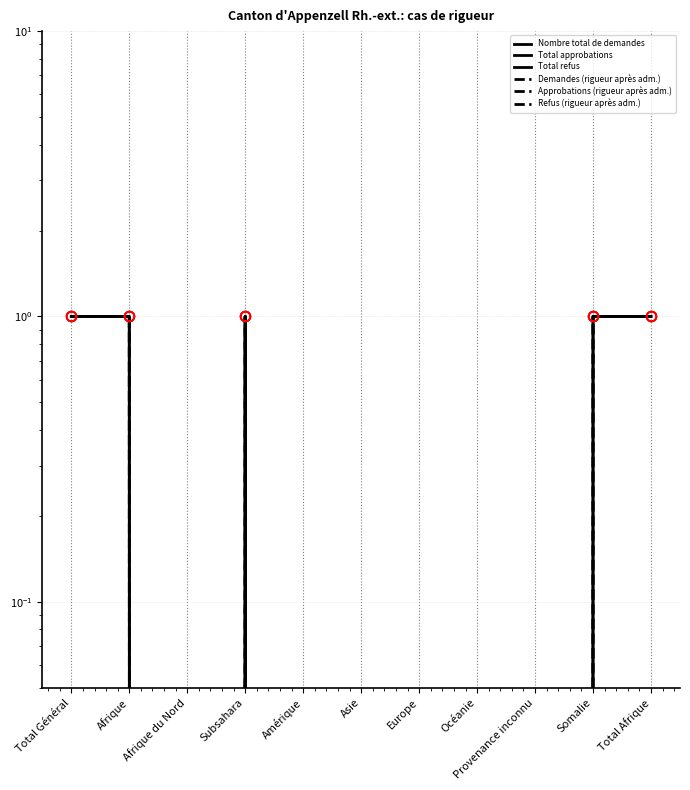

True or false: Approbations (rigueur après adm.) and Refus (rigueur après adm.) cross at least once.

False